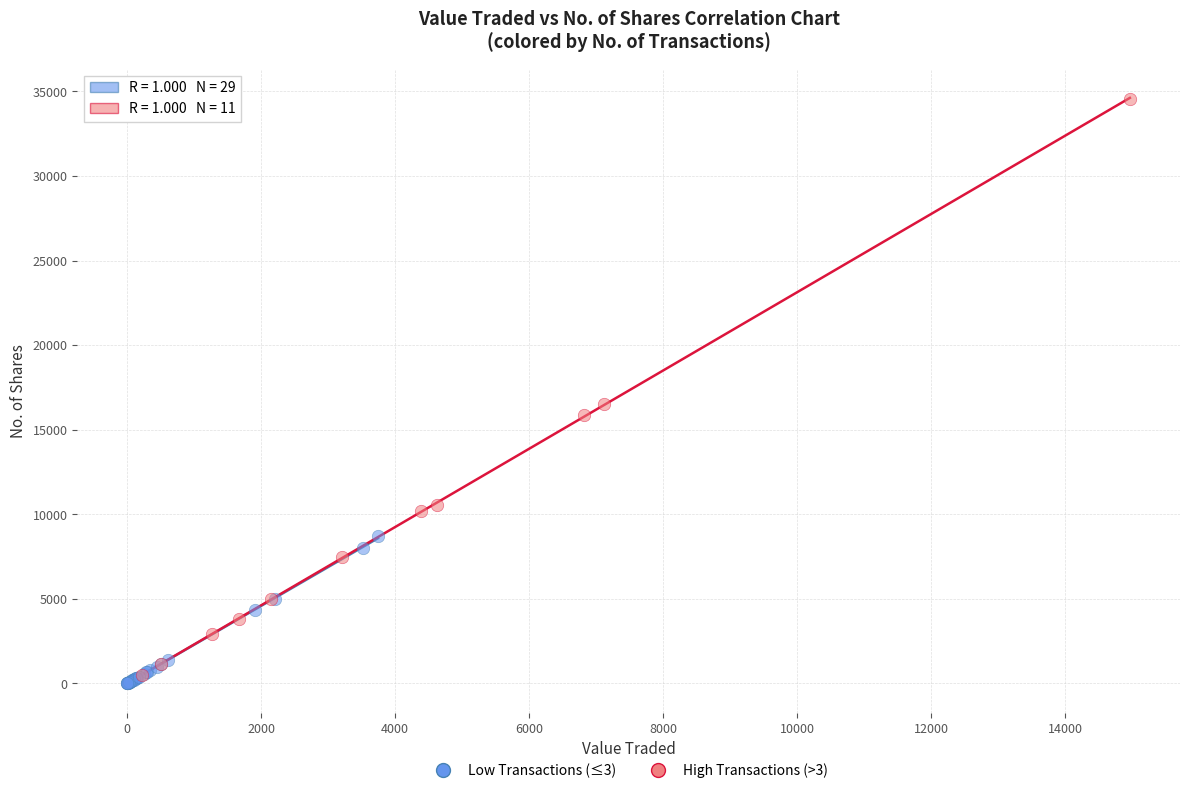

Which series contains the highest Y value?

High Transactions (>3)